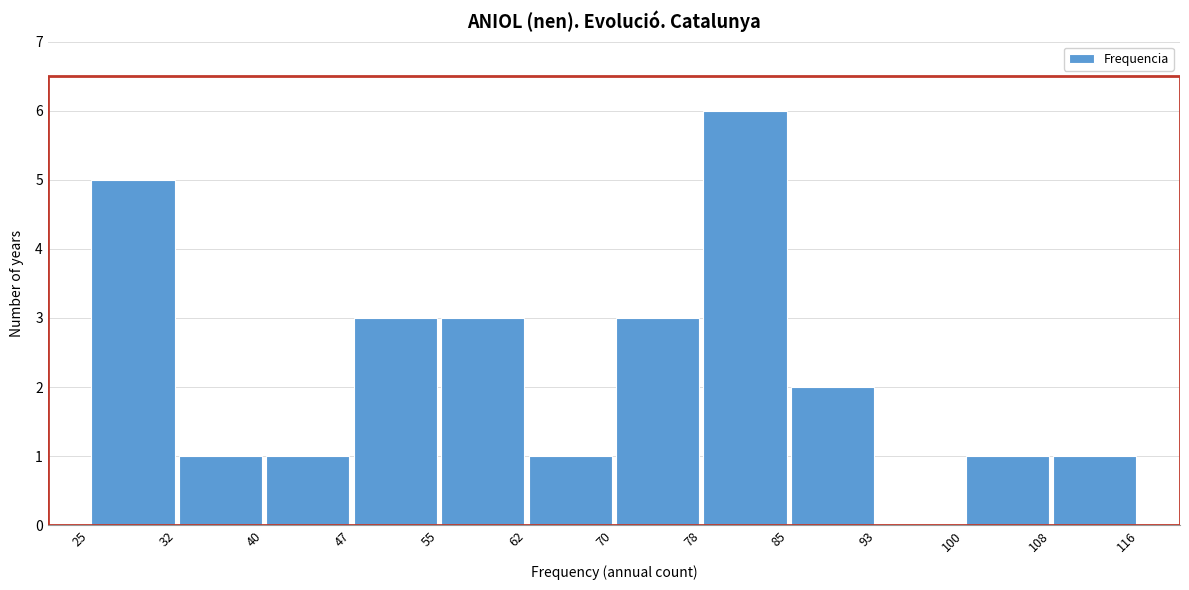

Which range on the x-axis has the tallest bar?

78 to 85